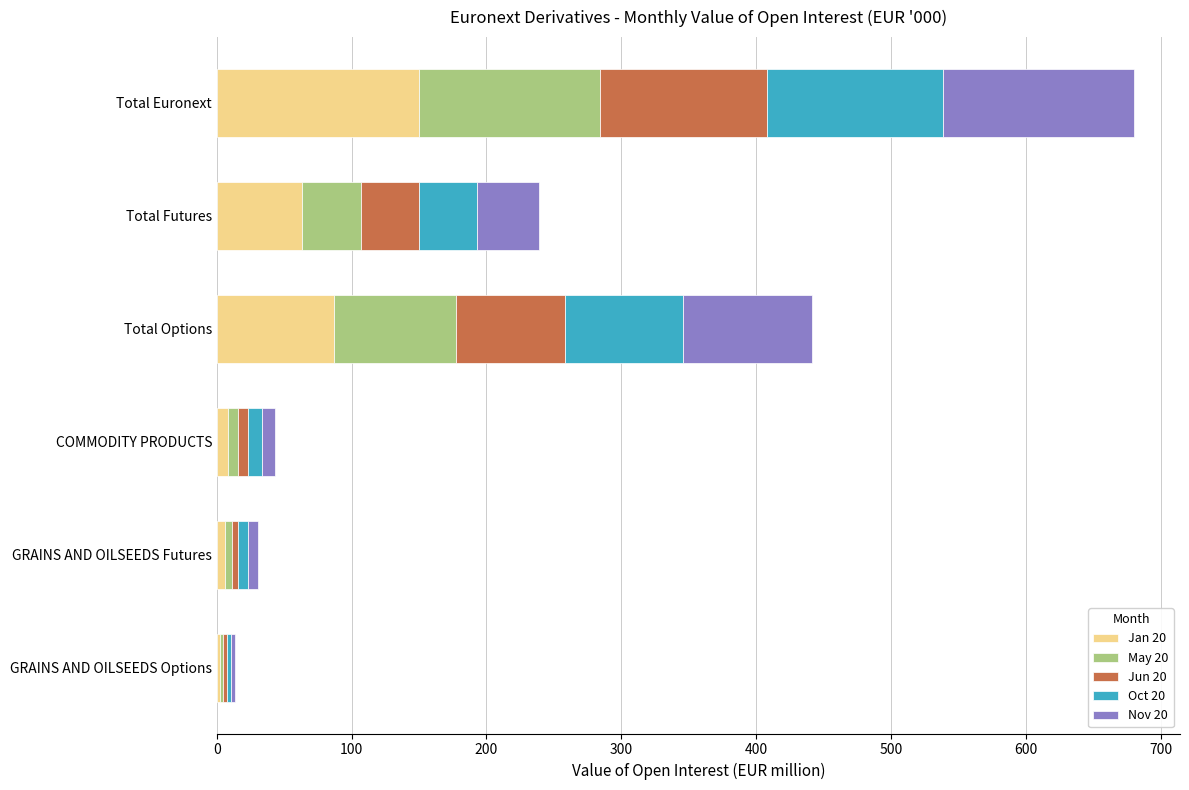

At which label does Jan 20 reach its peak?

Total Euronext